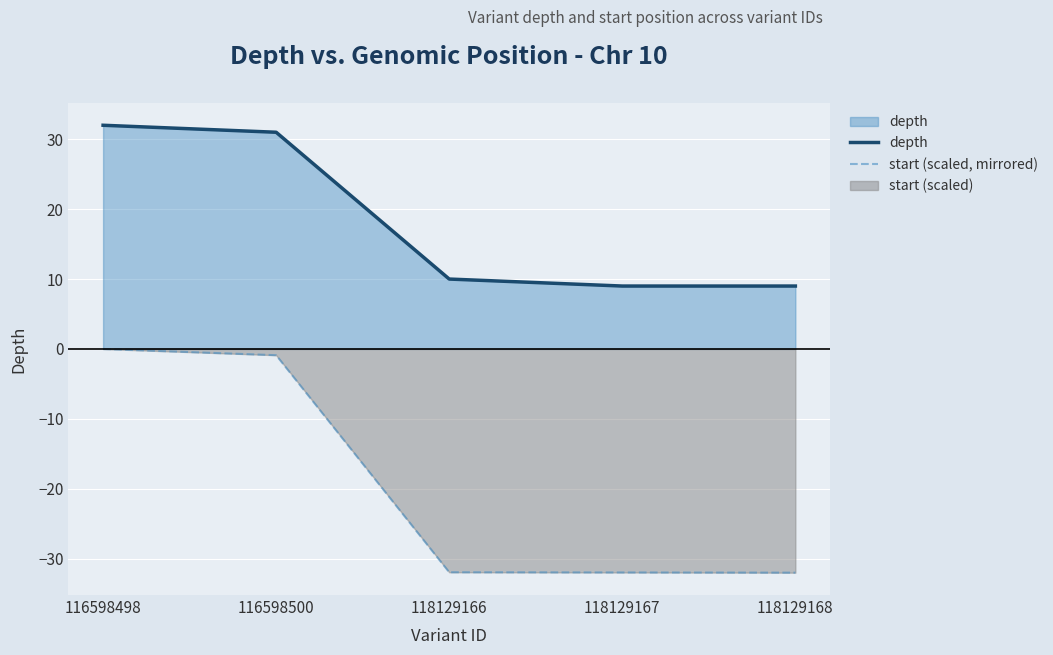

At which label does start (scaled, mirrored) reach its minimum?

118129168